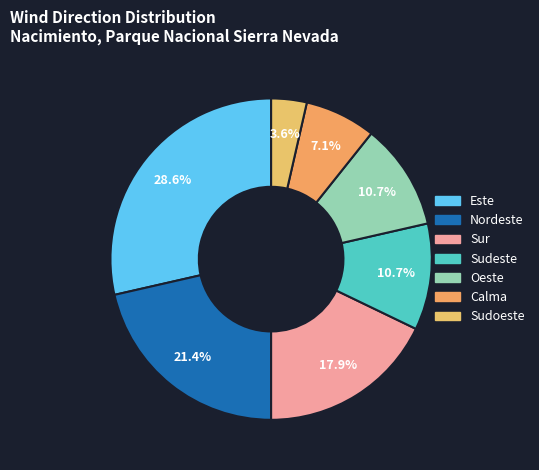

Combined, do Sudoeste and Calma account for over 50%?

No